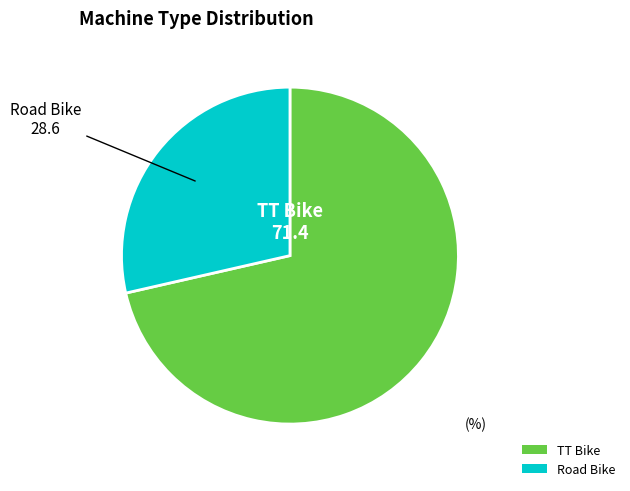

Combined, do Road Bike and TT Bike account for over 50%?

Yes